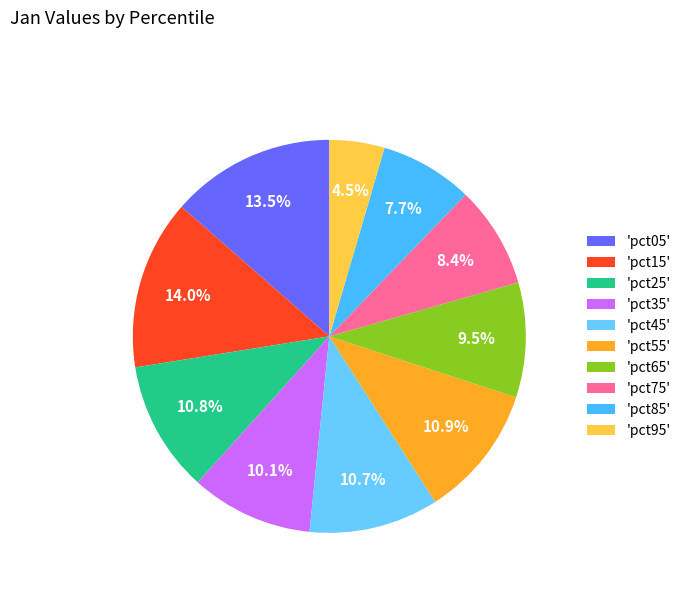

How many slices are in this pie chart?

10